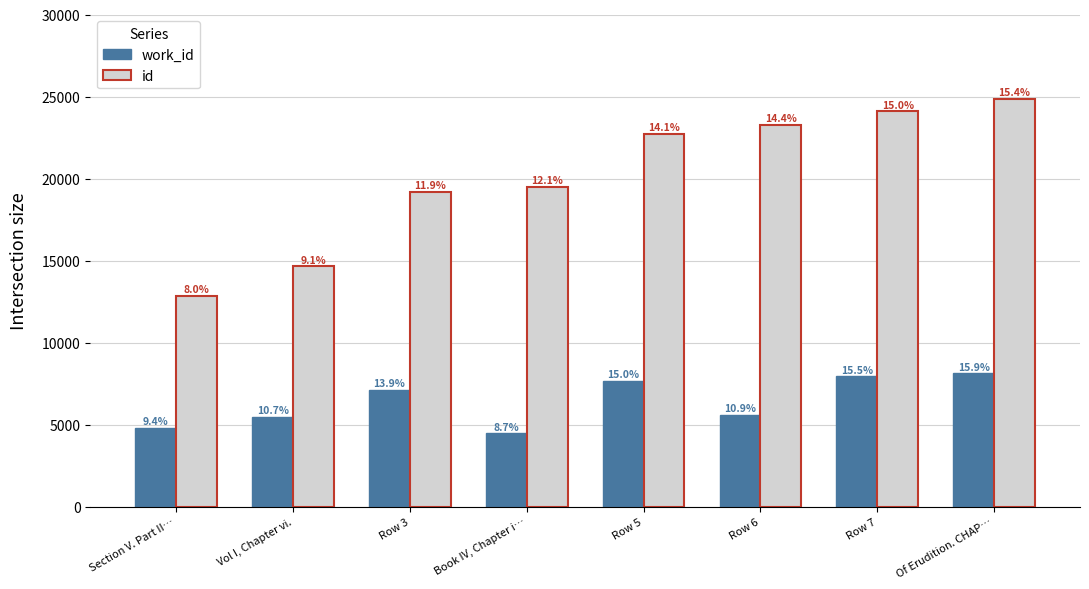

Does the chart contain stacked bars?

No